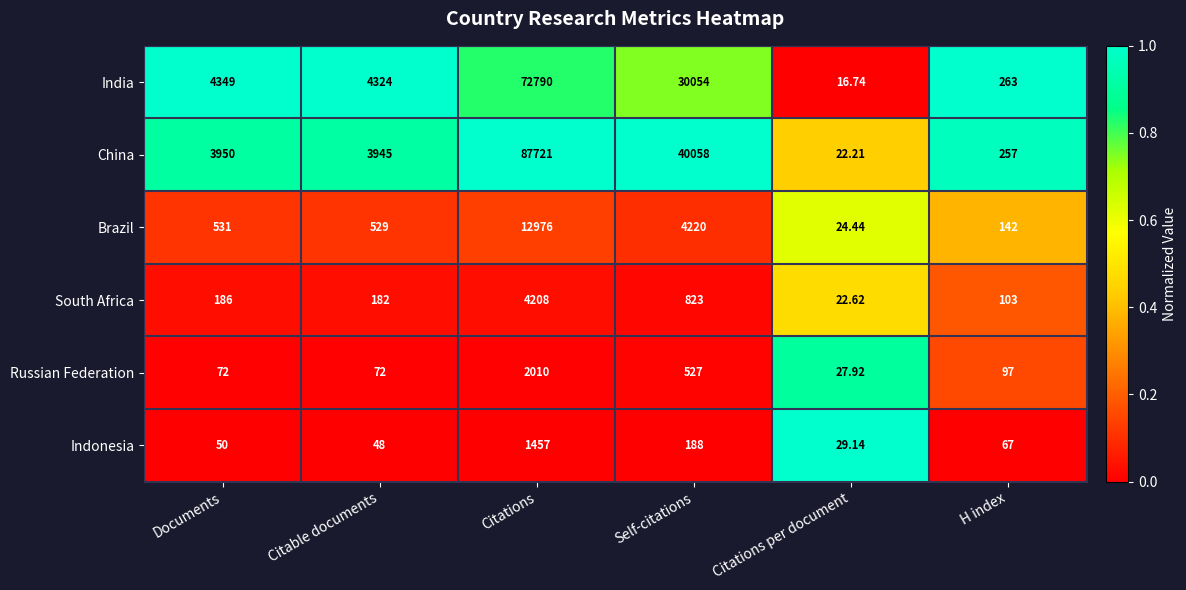

Which label corresponds to the largest value in the chart?

Citations